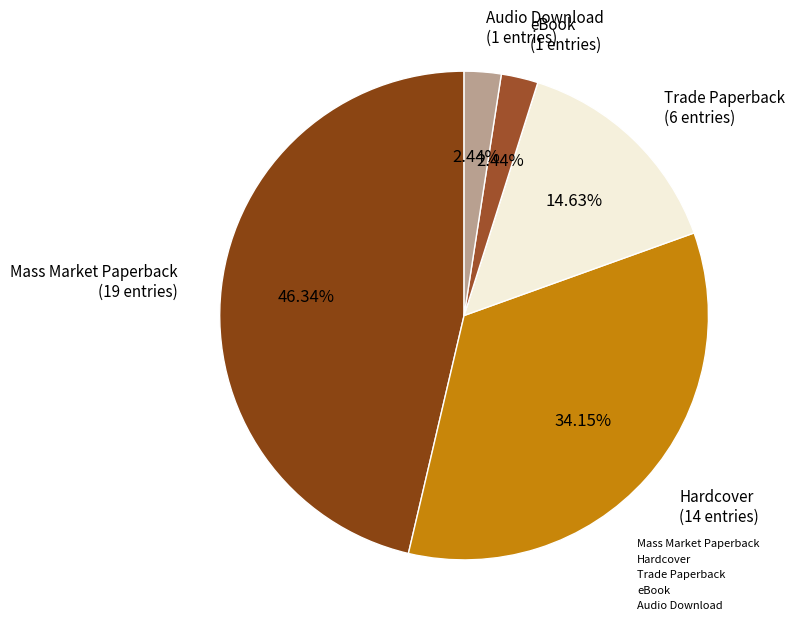

What is the largest slice in the pie chart?

Mass Market Paperback